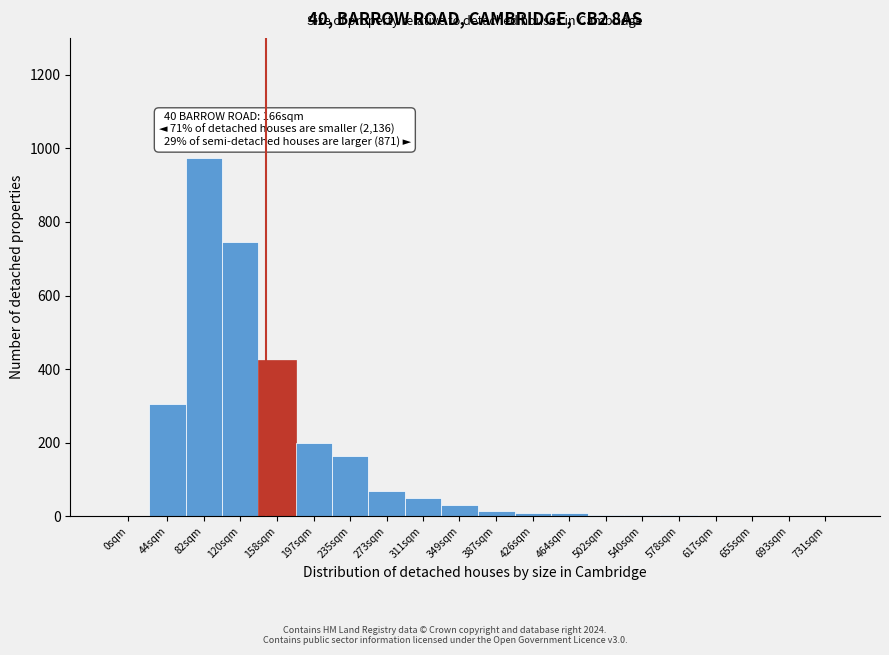

What is the sum of all values?

3016